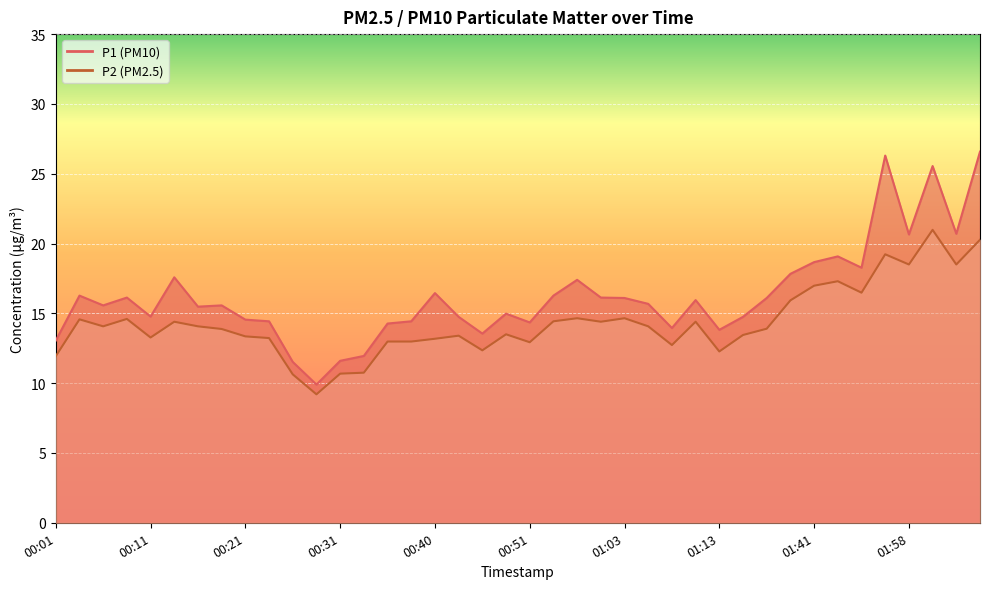

What is the label of the 39th point from the right?

00:04